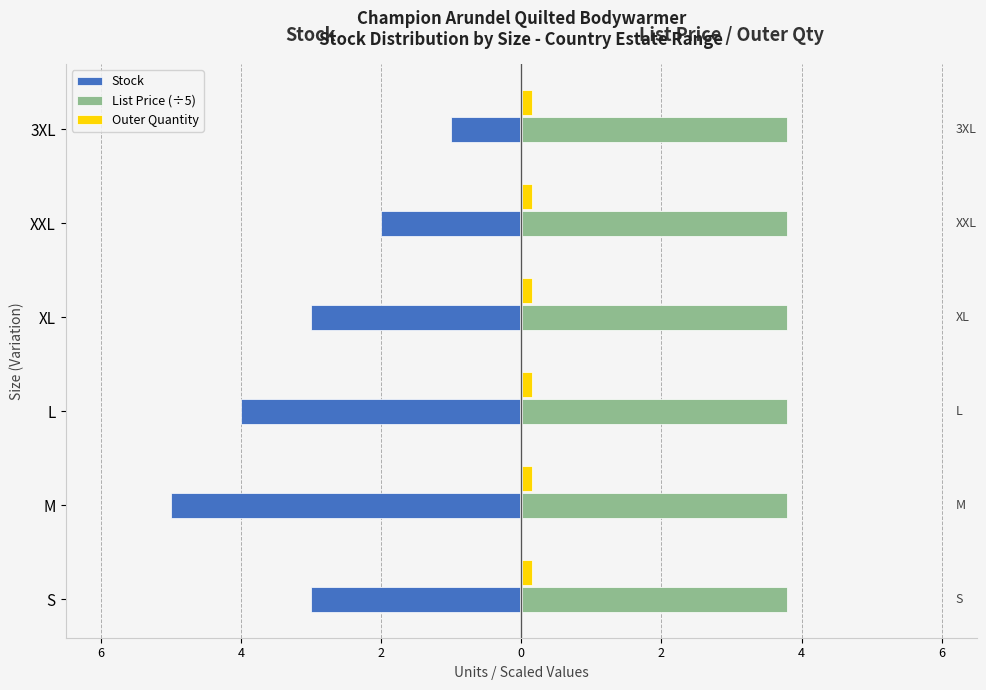

What are all the series names shown in the legend?

Stock, List Price (÷5), Outer Quantity